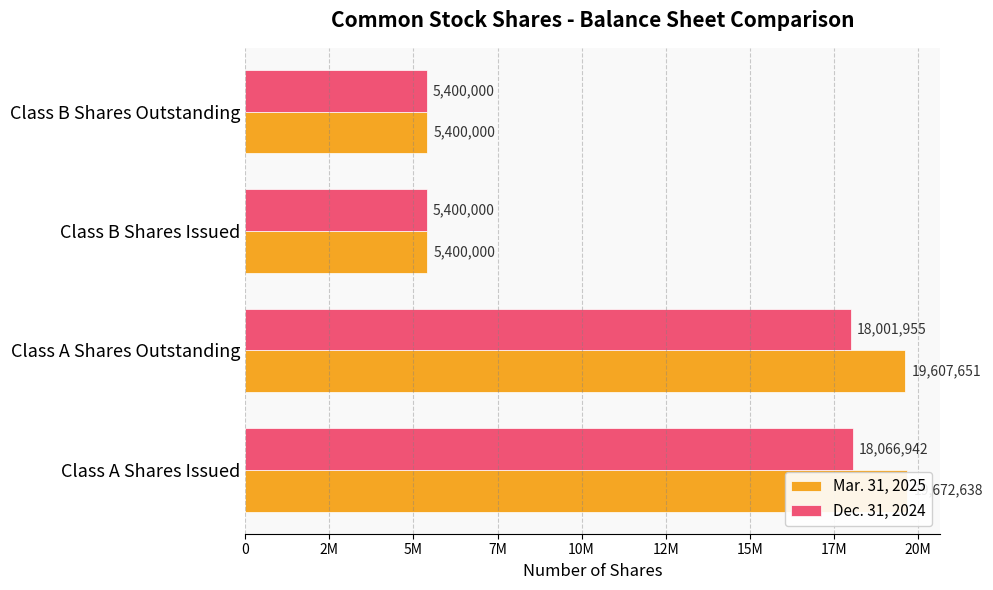

Does the chart contain stacked bars?

No